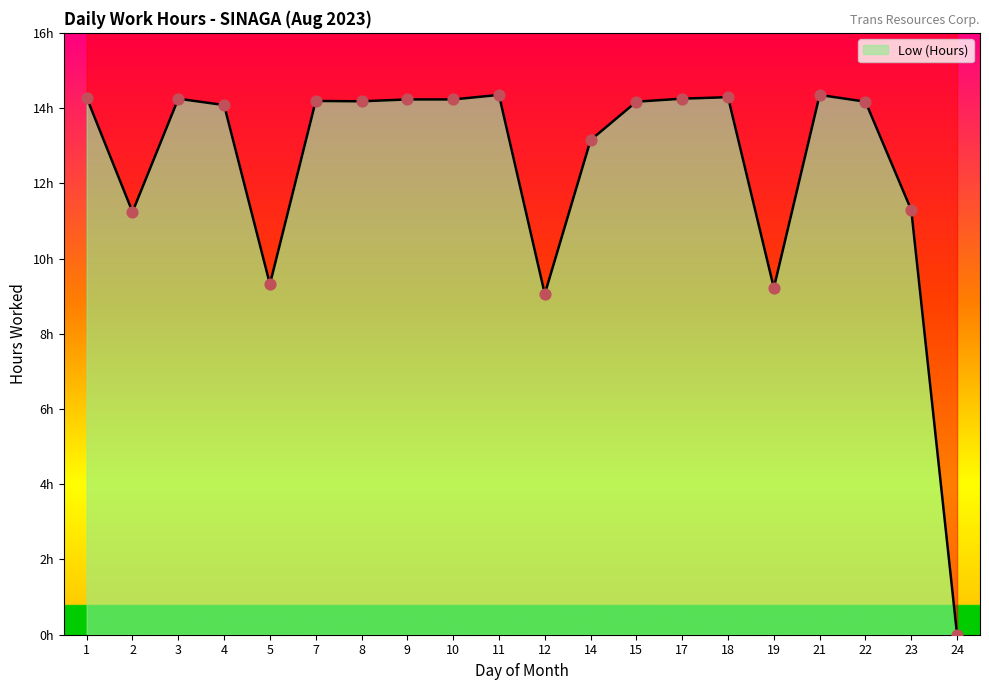

Approximately how many times larger is the value at 5 compared to 17?

0.7